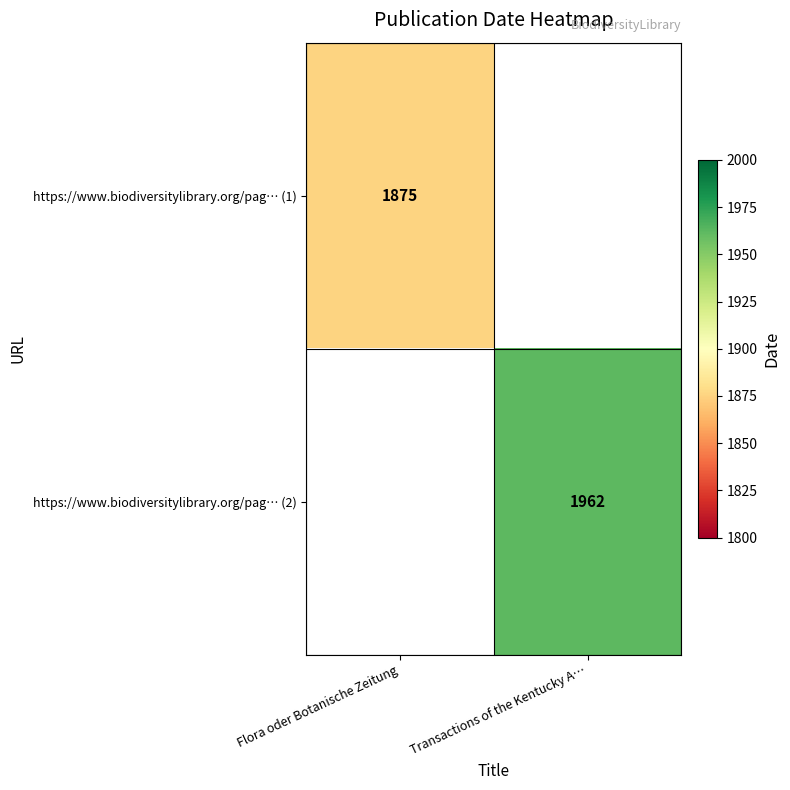

How many categories are shown in the chart?

2